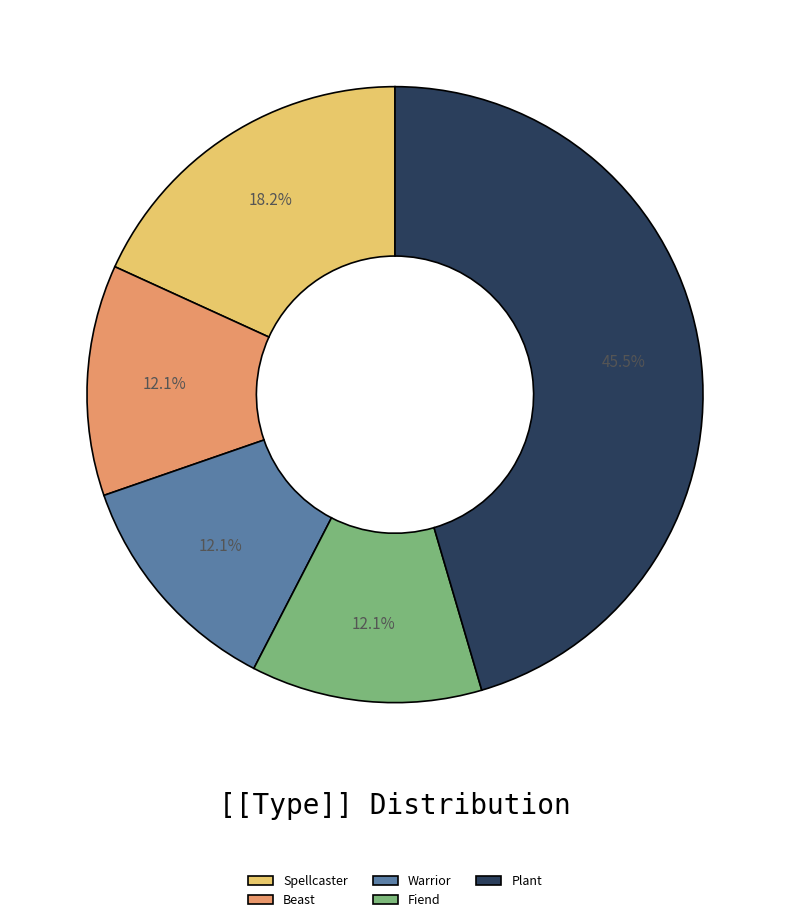

To the nearest percent, what is the difference between the largest and smallest slice percentages?

33%